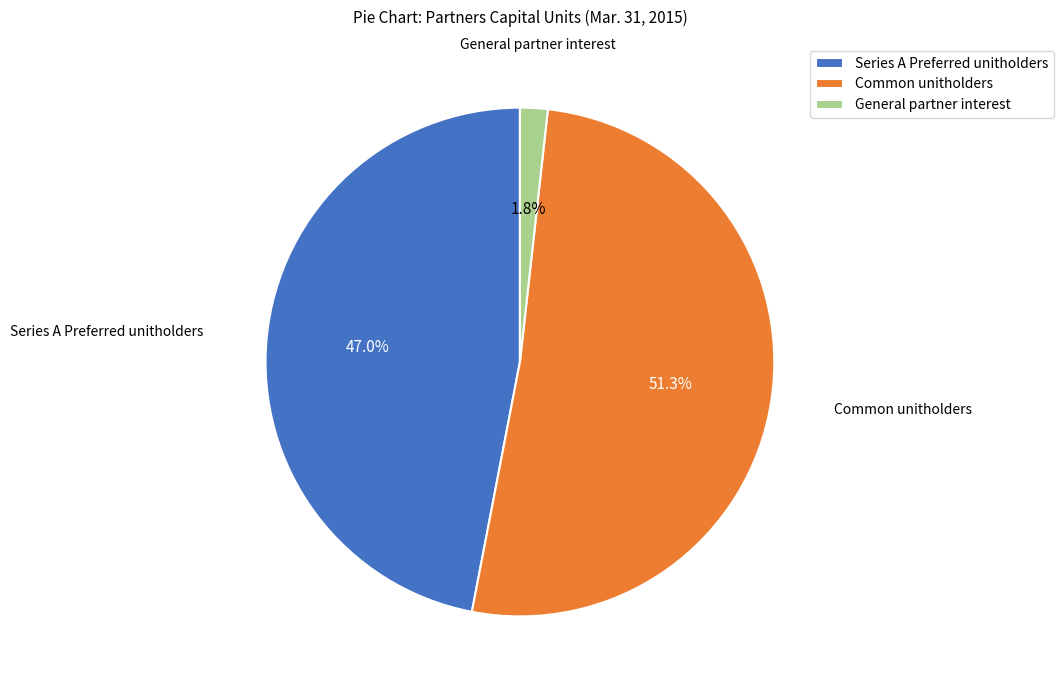

To the nearest percent, what portion does General partner interest represent?

2%